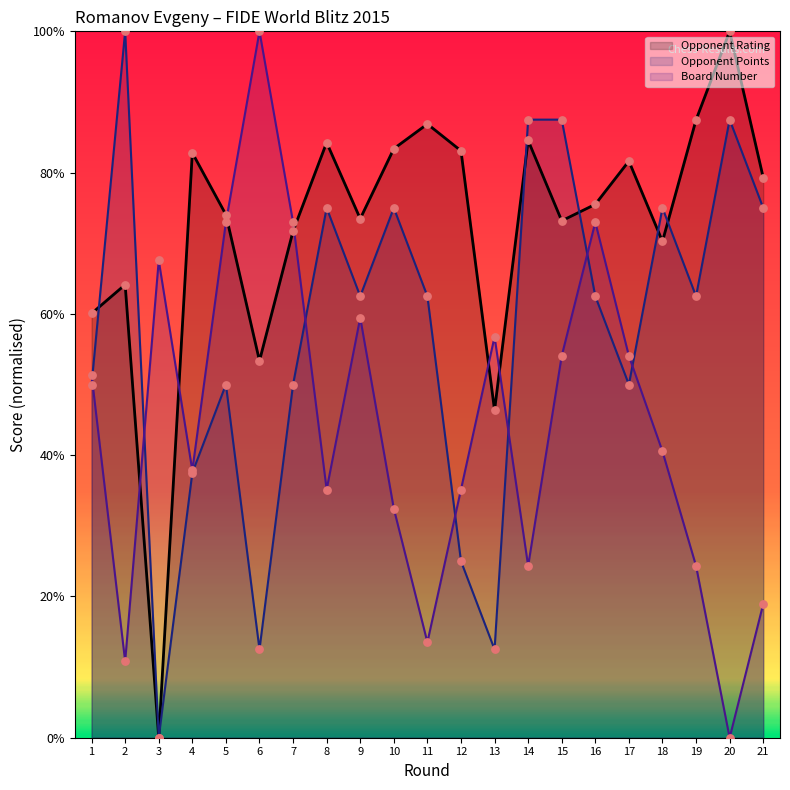

Which series has the largest total across all categories?

Opponent Rating